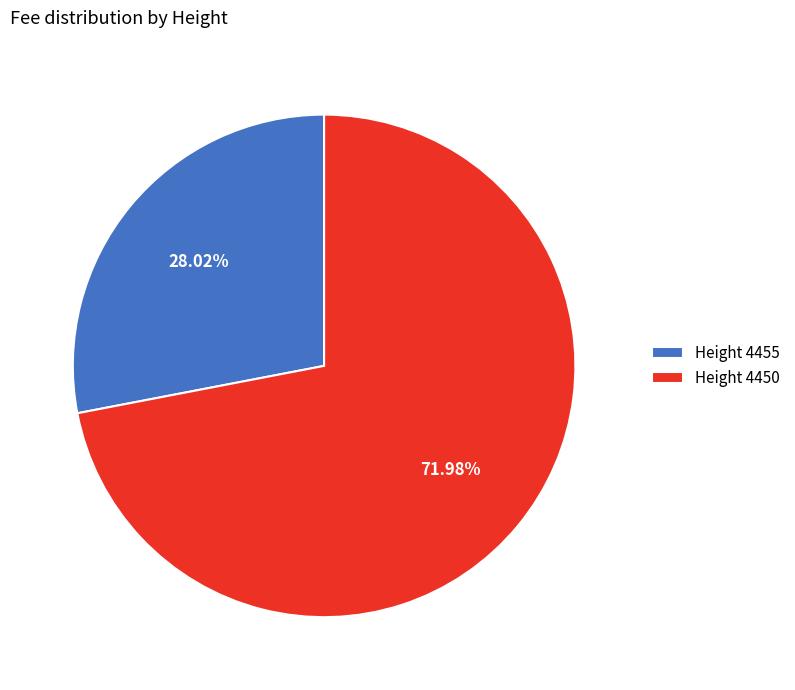

Which slice represents more than half of the pie?

Height 4450